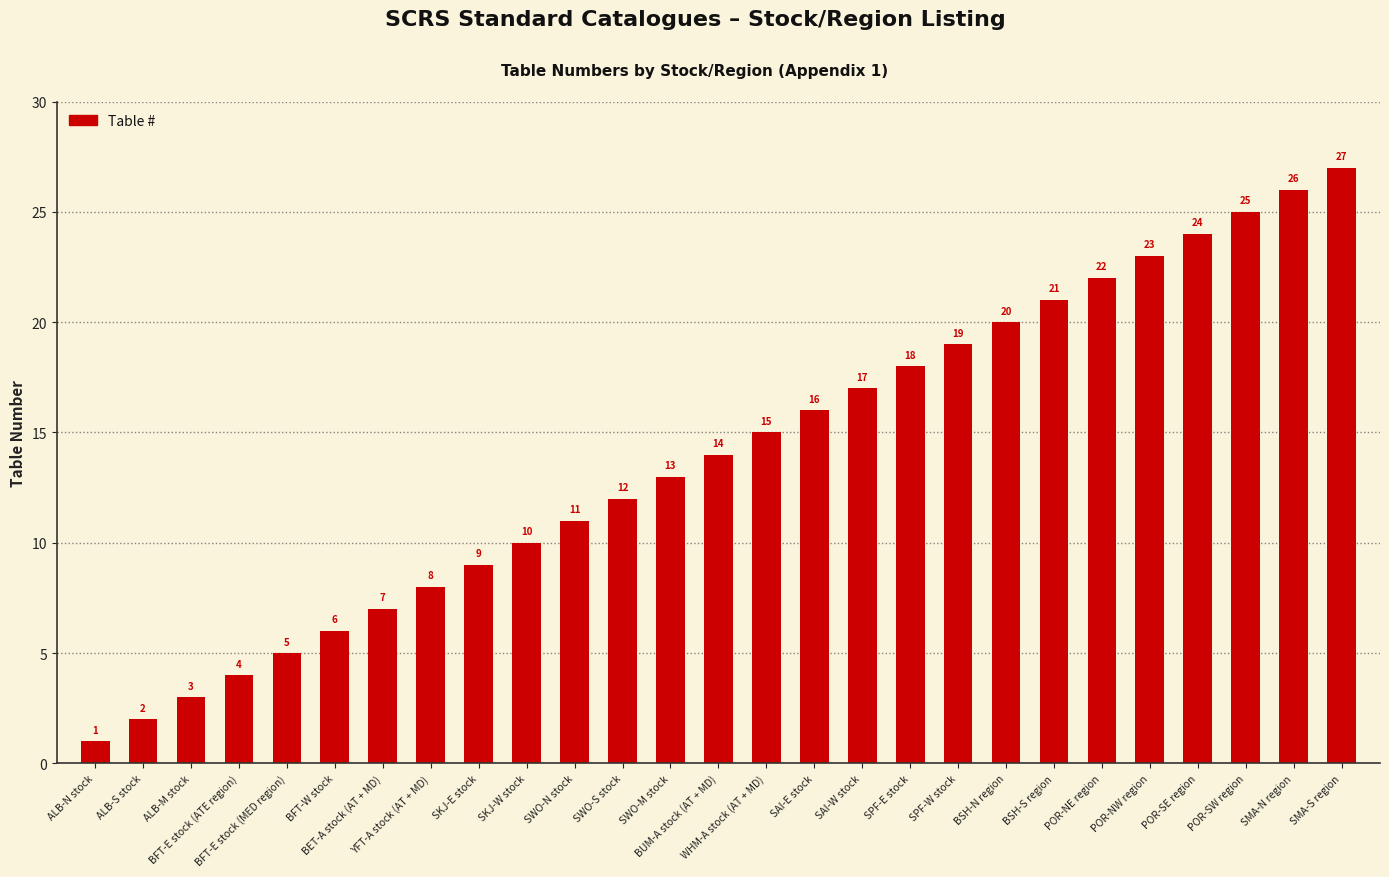

What is the sum of all values?

378